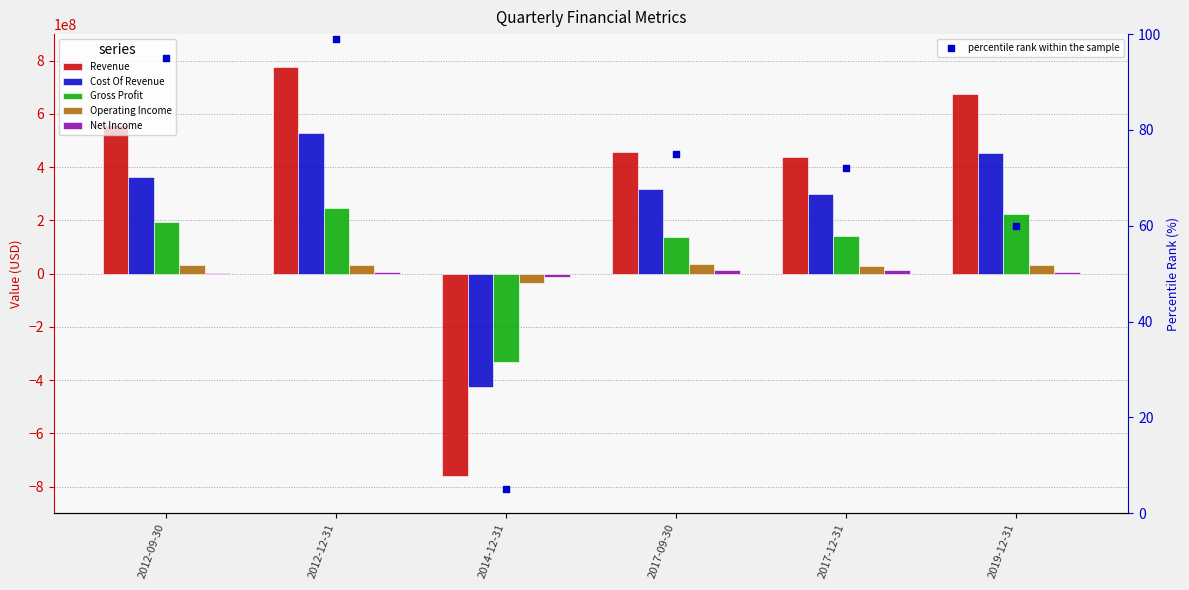

What is the total value across all series at 2012-12-31?

1588396099